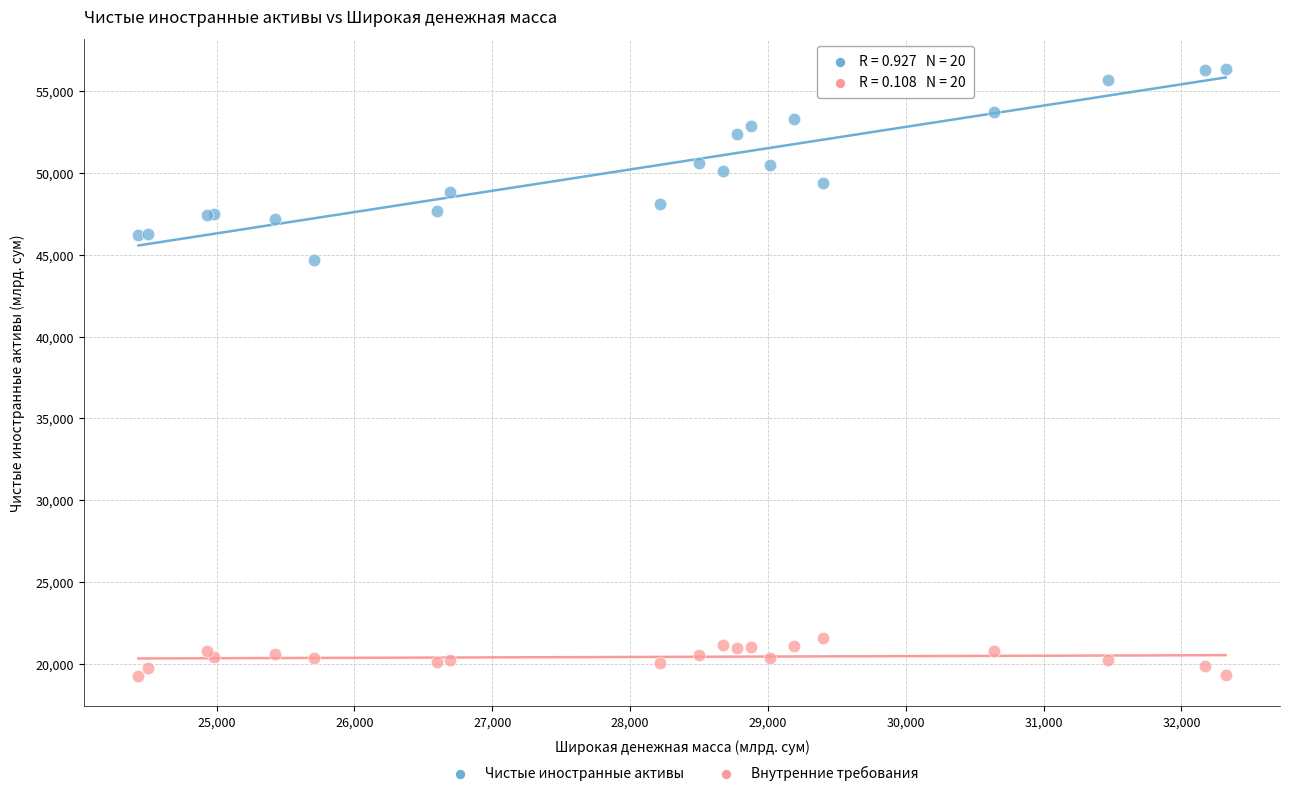

Across all series, what Y value is closest to 37800?

44658.7